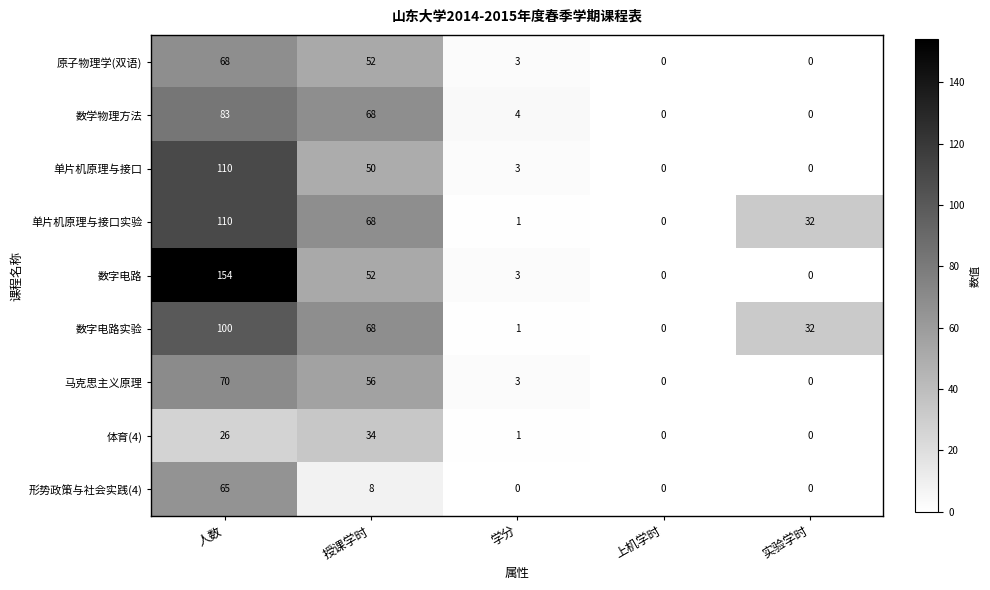

Which label corresponds to the largest value in the chart?

人数